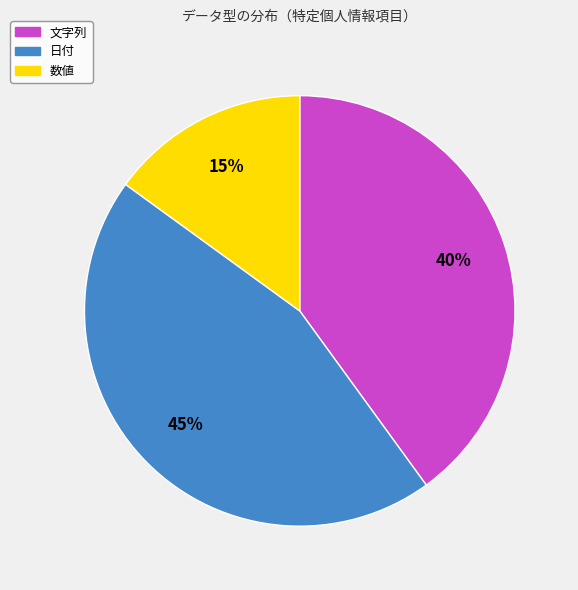

What is the largest slice in the pie chart?

日付